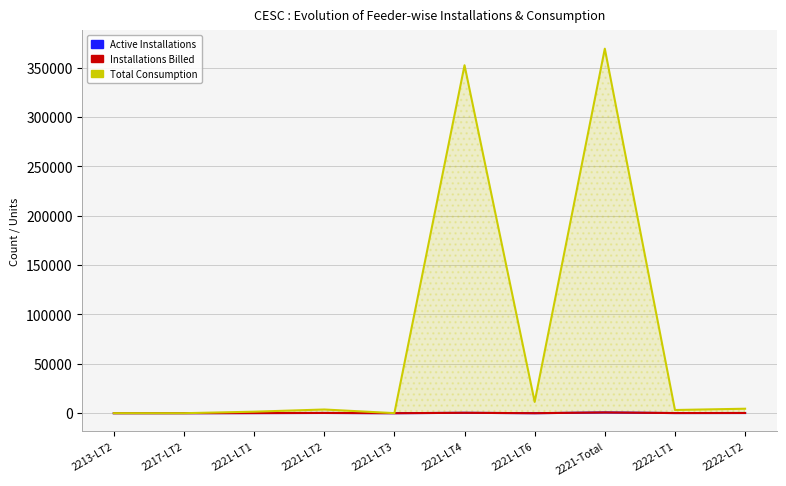

How many data points in Installations Billed are less than 149?

5